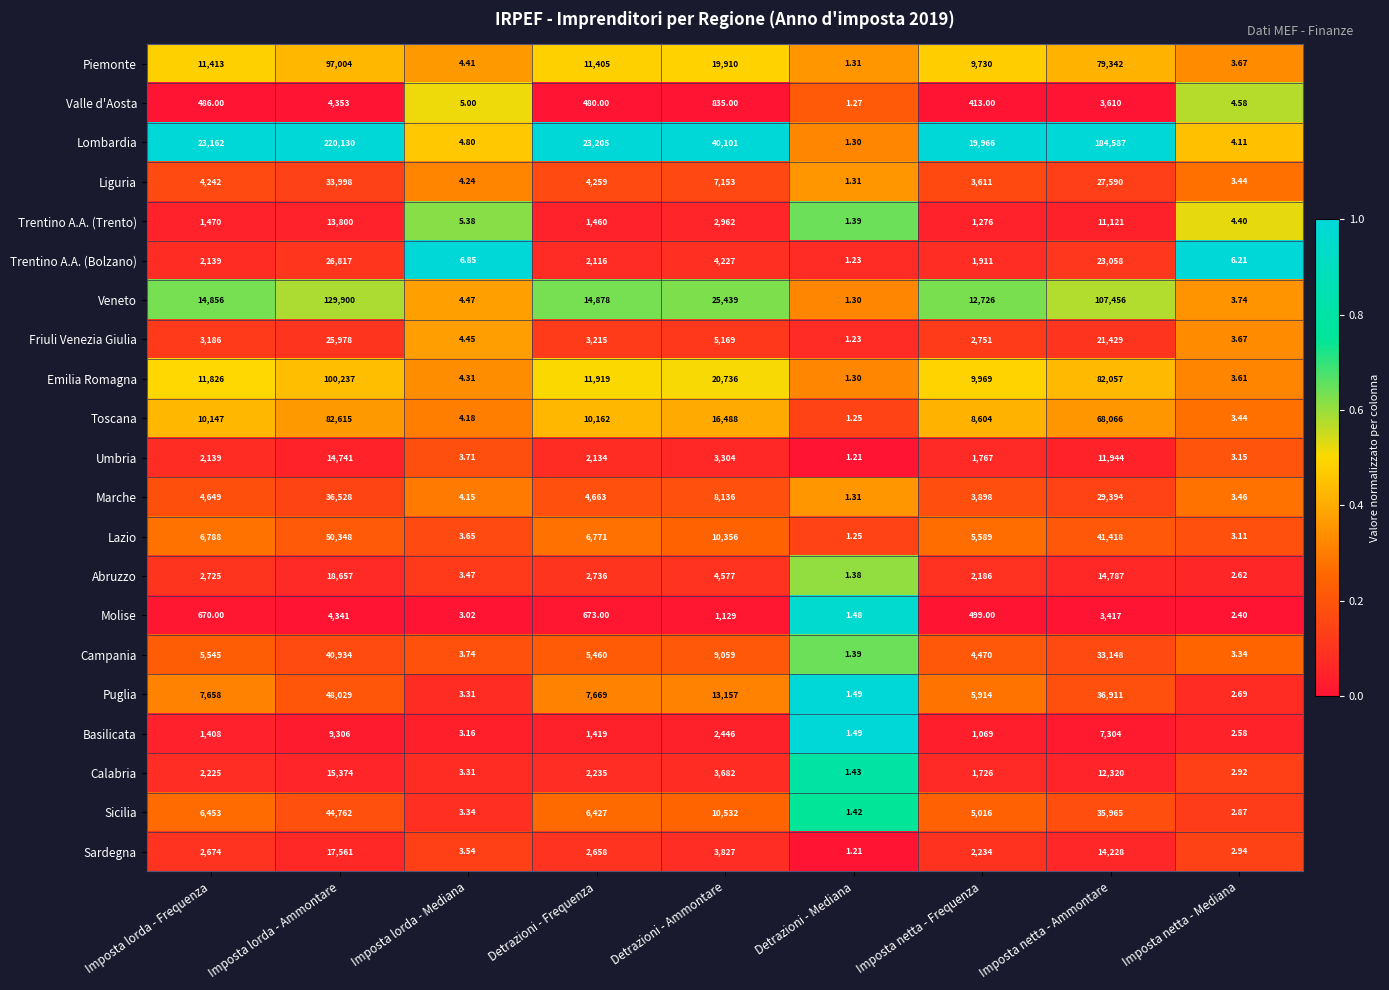

Rank the series by their maximum value, from highest to lowest.

Lombardia, Veneto, Emilia Romagna, Piemonte, Toscana, Lazio, Puglia, Sicilia, Campania, Marche, Liguria, Trentino A.A. (Bolzano), Friuli Venezia Giulia, Abruzzo, Sardegna, Calabria, Umbria, Trentino A.A. (Trento), Basilicata, Valle d'Aosta, Molise